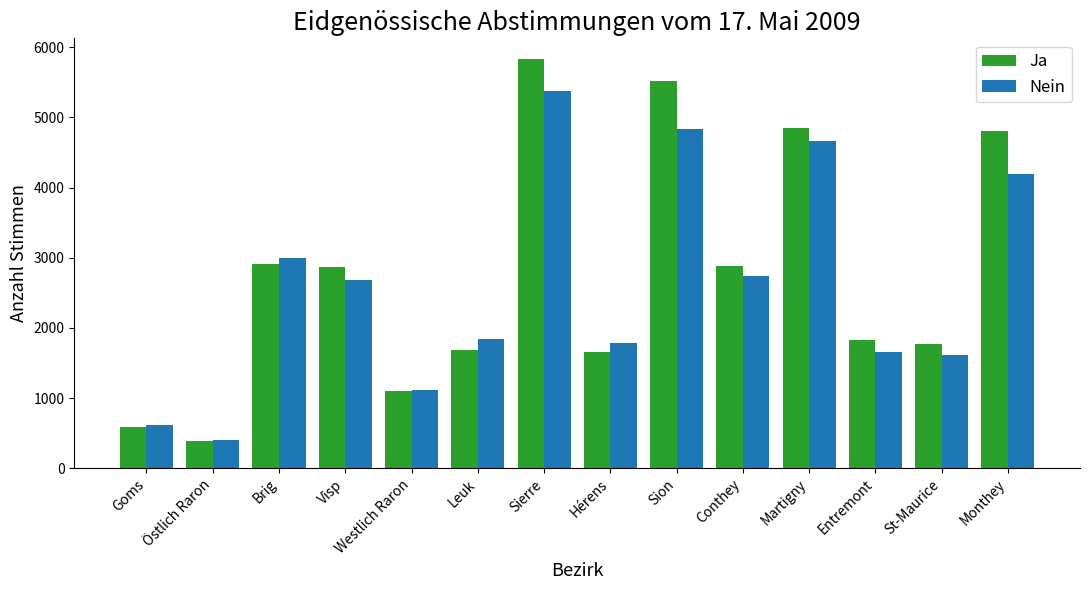

What is the maximum value shown in the chart?

5835